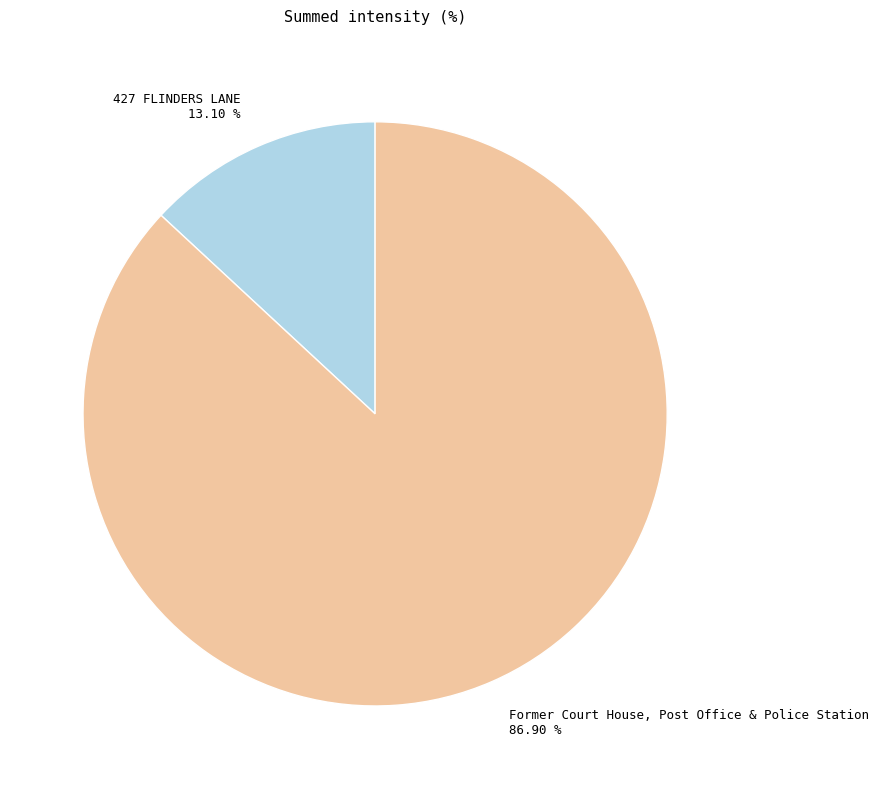

Which slice is the smallest?

427 FLINDERS LANE